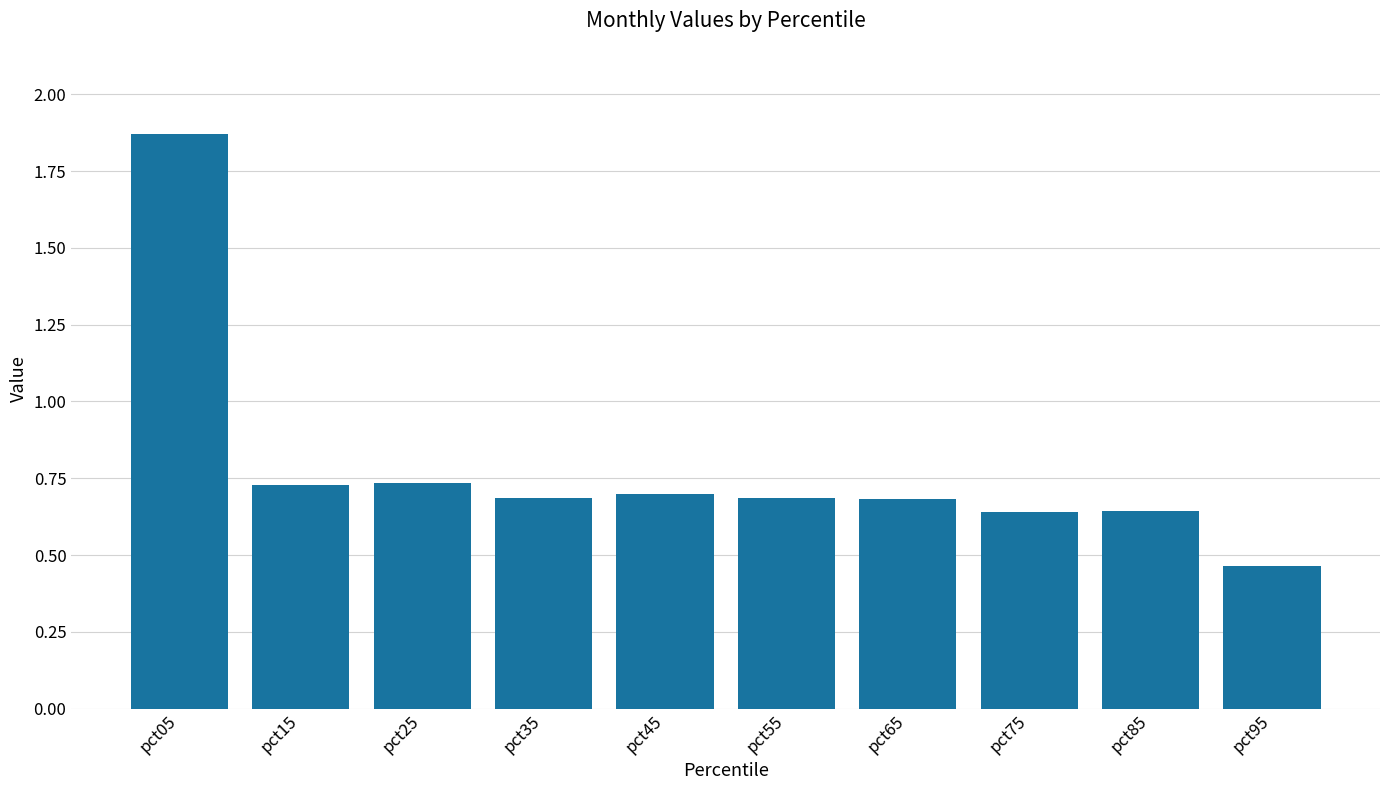

At which category does the chart reach its minimum across all series?

pct95